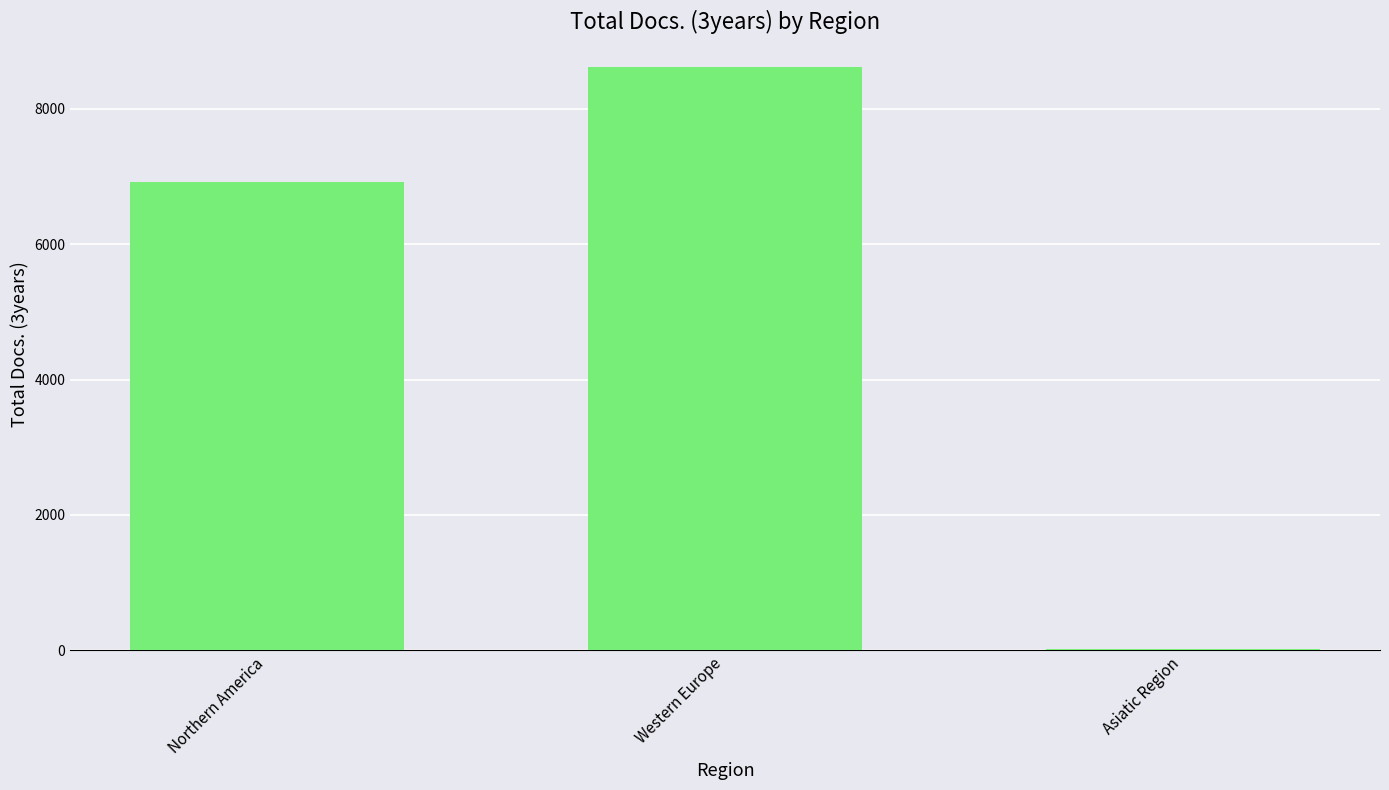

What is the change in value from Northern America to Western Europe?

+1712